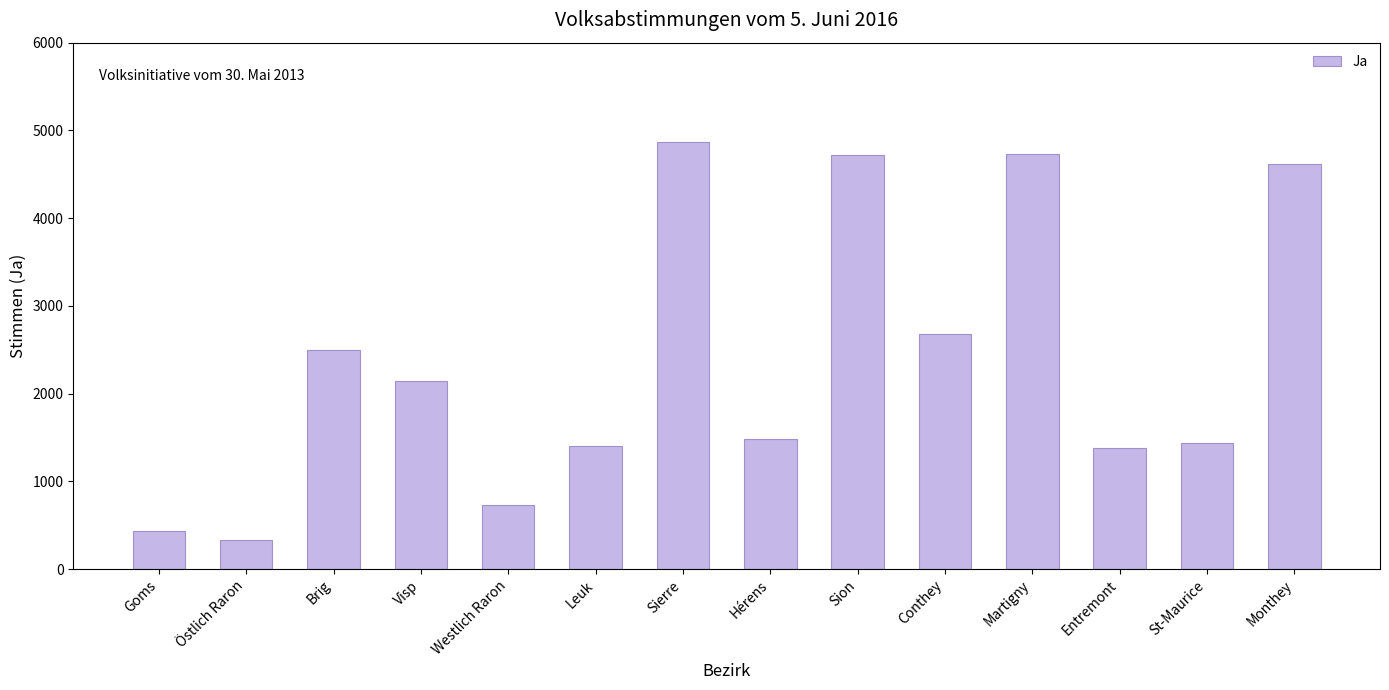

The chart shows a value of 6118 at Monthey. True or false?

False